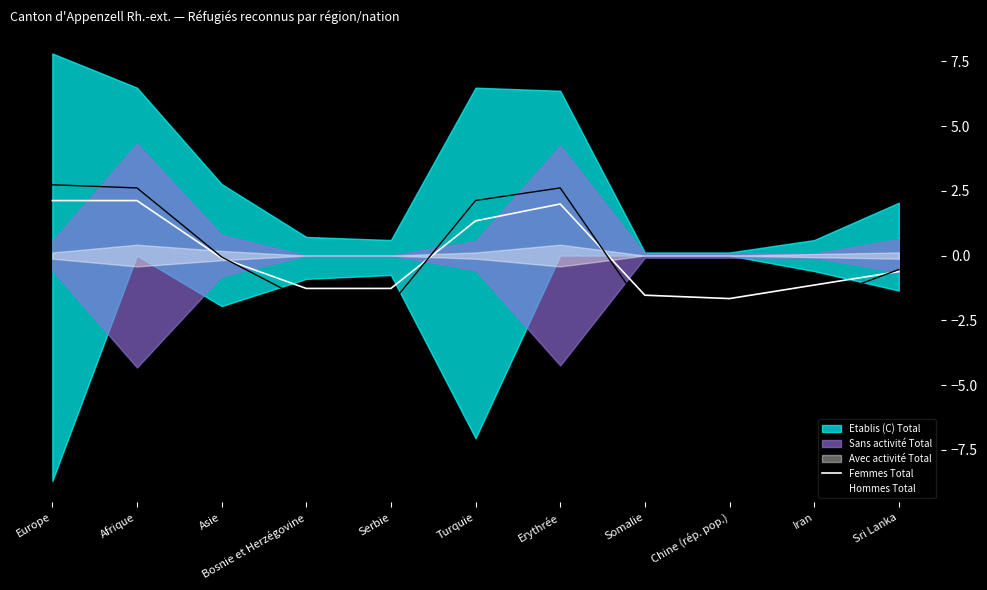

Does the chart have visible grid lines?

No